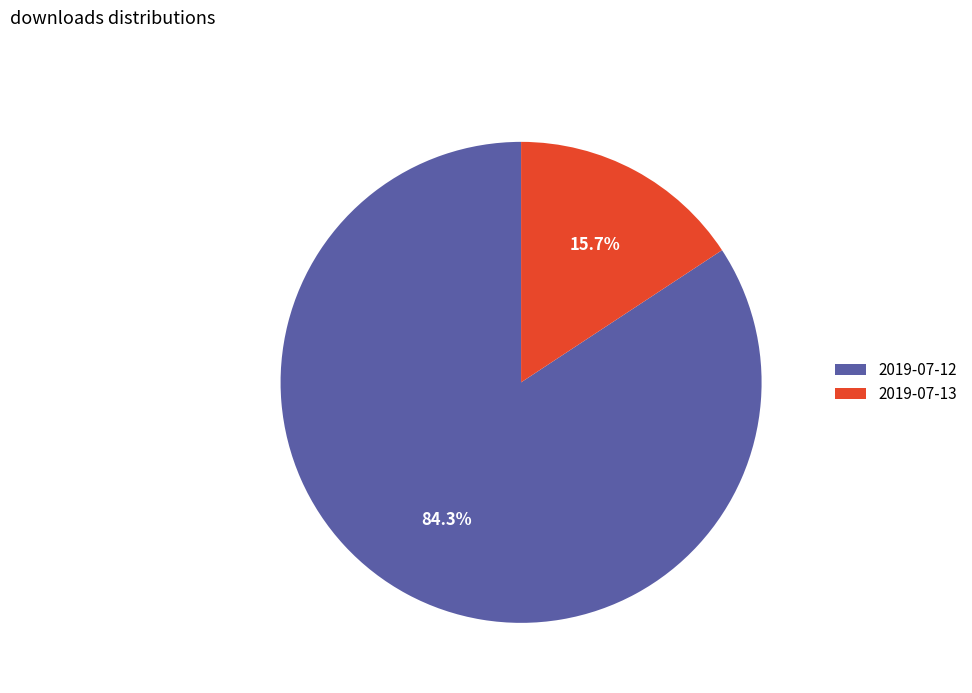

To the nearest percent, what portion does 2019-07-13 represent?

16%